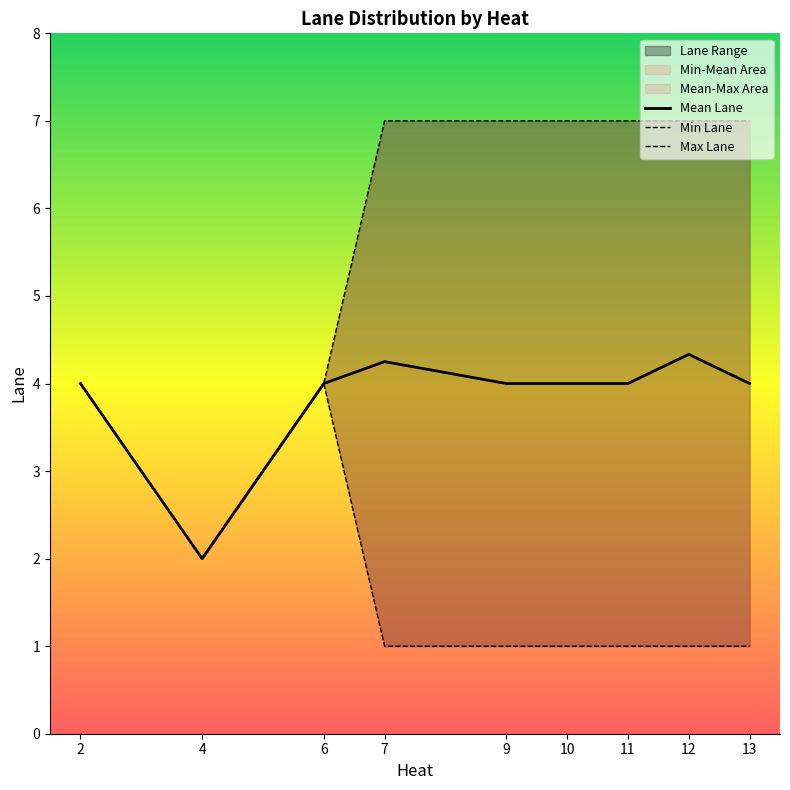

Reading left to right, what are all the values shown in this chart?

Mean Lane: 2=4.0	4=2.0	6=4.0	7=4.2	9=4.0	10=4.0	11=4.0	12=4.3	13=4.0
Min Lane: 2=4.0	4=2.0	6=4.0	7=1.0	9=1.0	10=1.0	11=1.0	12=1.0	13=1.0
Max Lane: 2=4.0	4=2.0	6=4.0	7=7.0	9=7.0	10=7.0	11=7.0	12=7.0	13=7.0